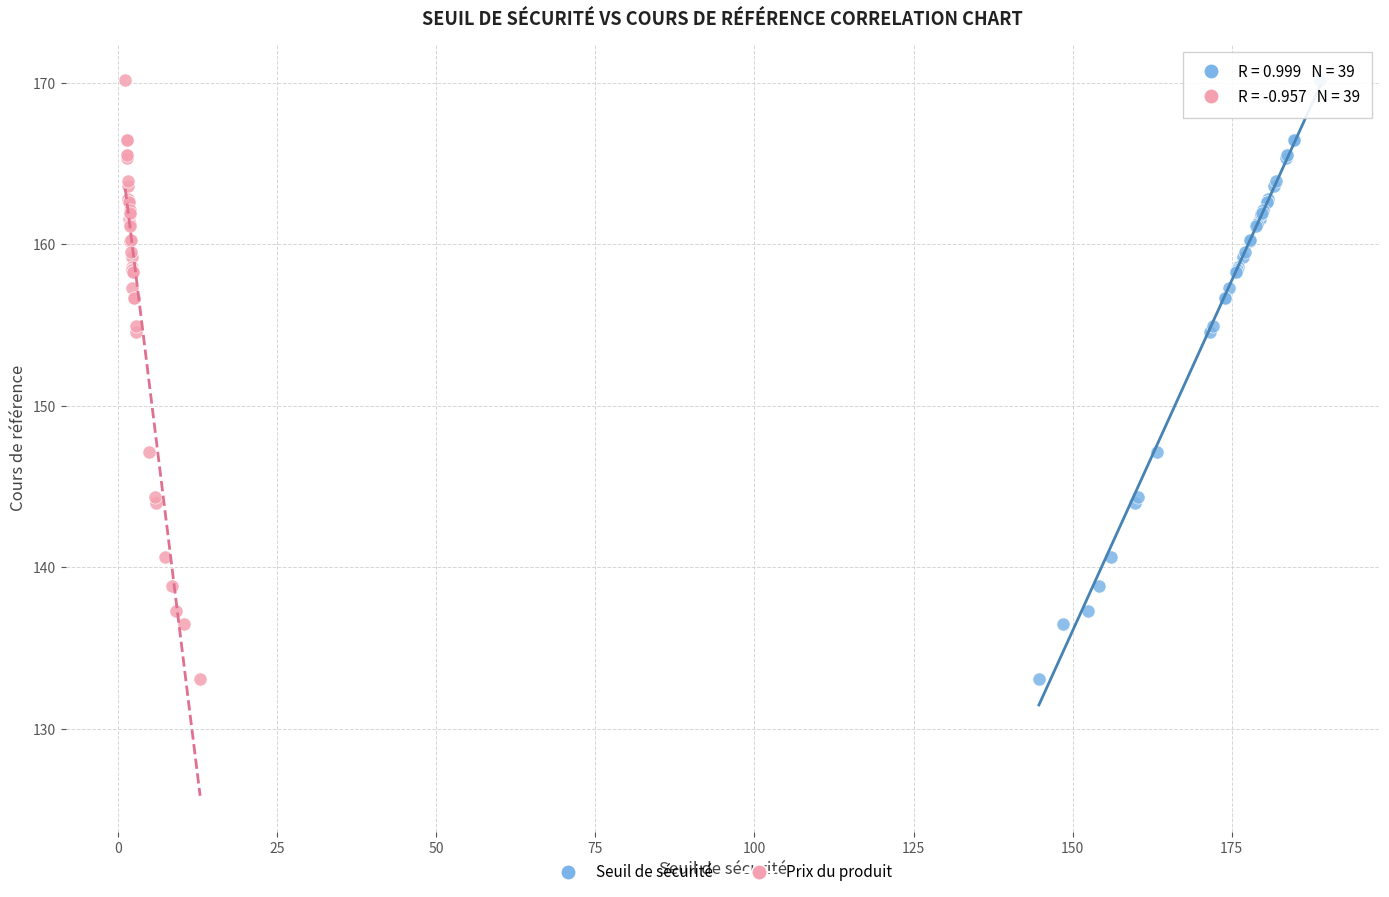

What are all the series names shown in the legend?

Seuil de sécurité, Prix du produit